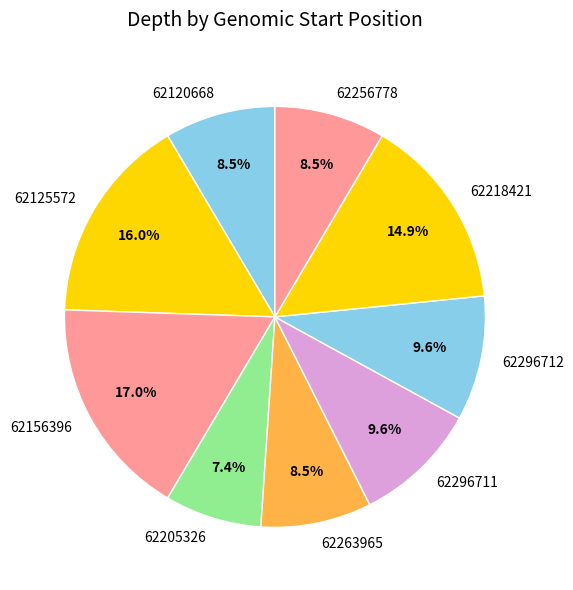

What percentage do 62296711 and 62205326 together represent?

17.0%